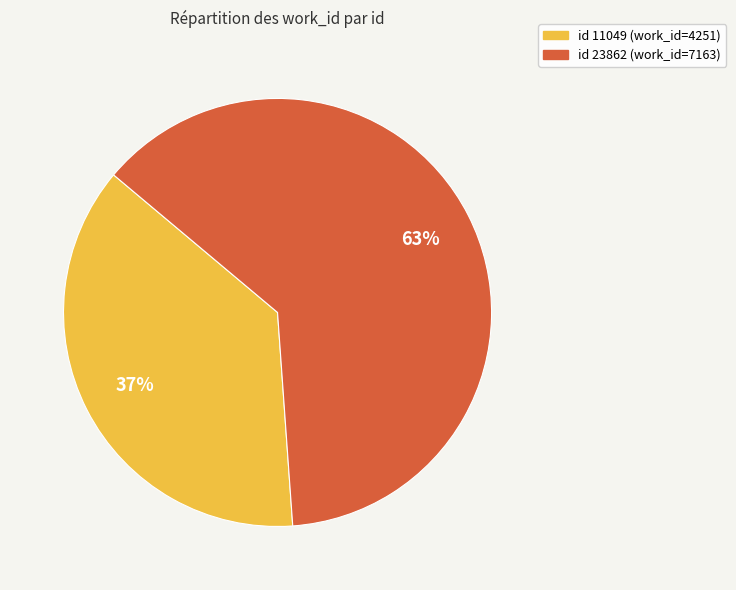

Is there any slice that represents more than half of the pie?

Yes